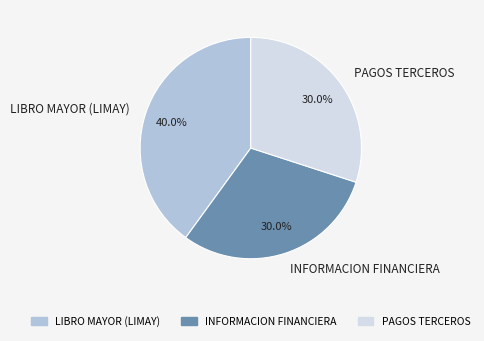

To the nearest percent, what percentage of the pie is LIBRO MAYOR (LIMAY)?

40%